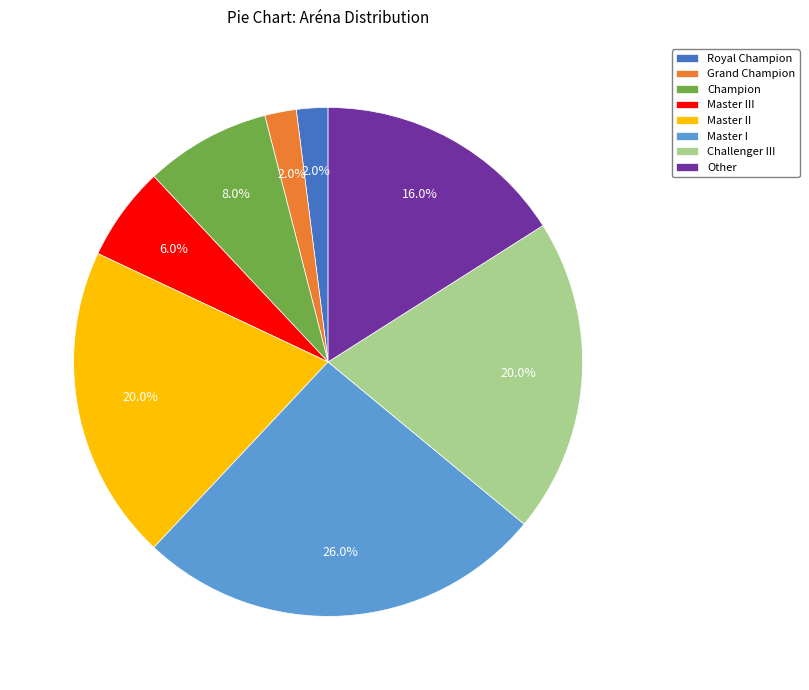

How many segments does this pie chart have?

8